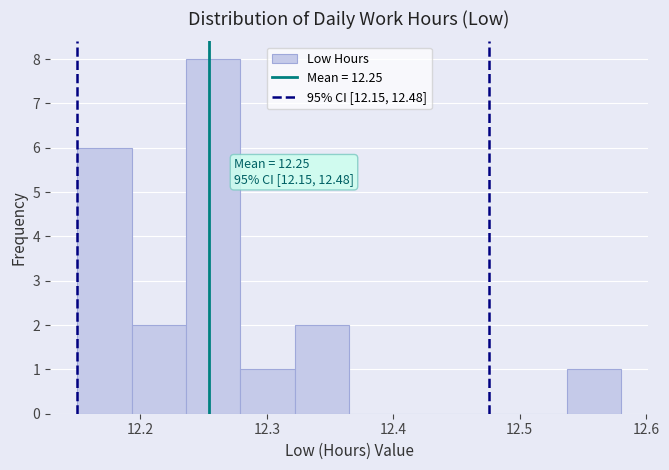

Which range on the x-axis has the tallest bar?

12.236 to 12.279